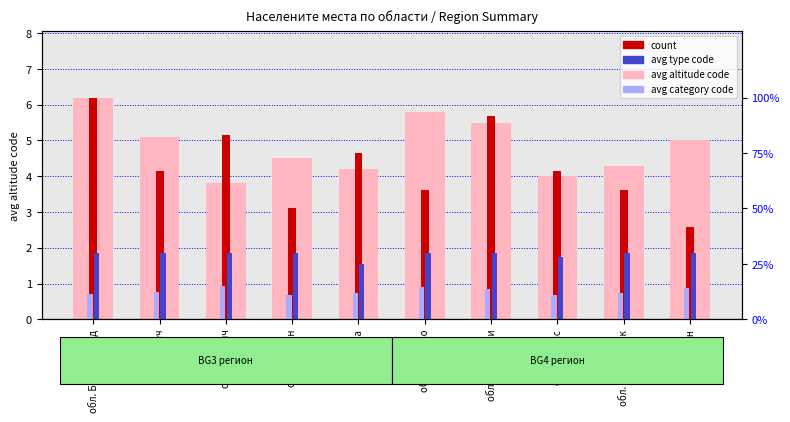

Which series has the largest total across all categories?

avg altitude code